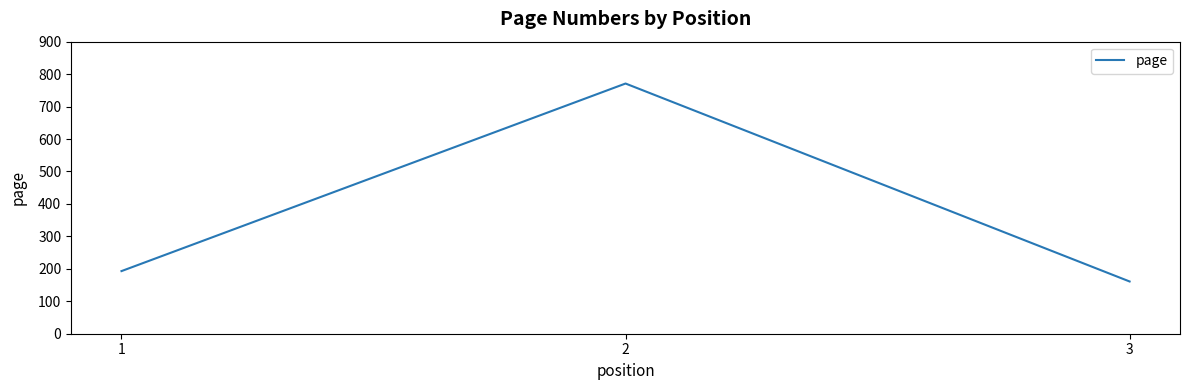

True or false: the data shows 193 at 1.

True